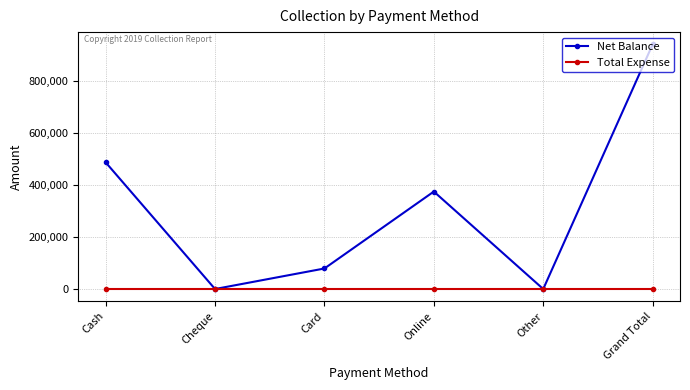

Between Cash and Other, which series saw the biggest shift?

Net Balance